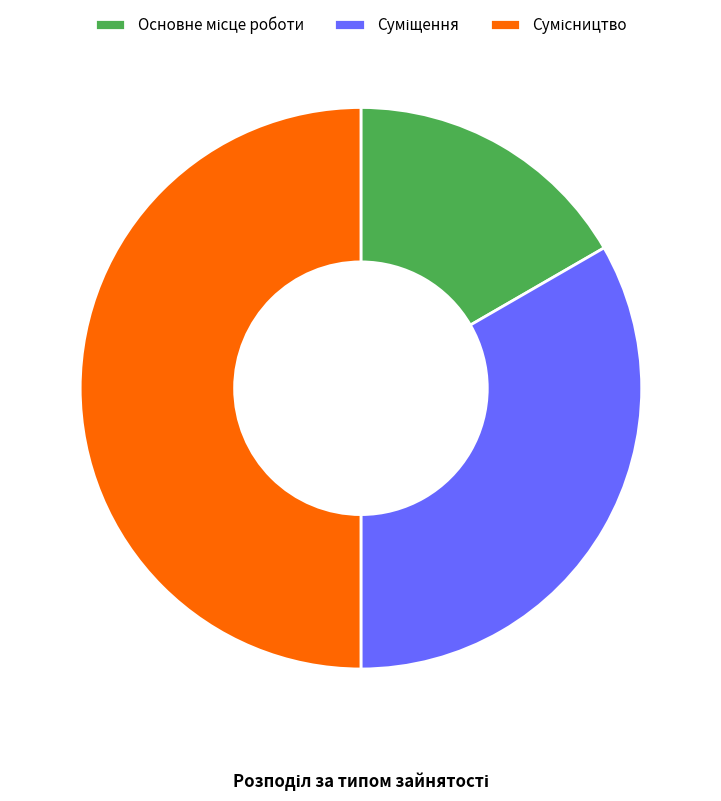

Does any single category account for the majority?

No